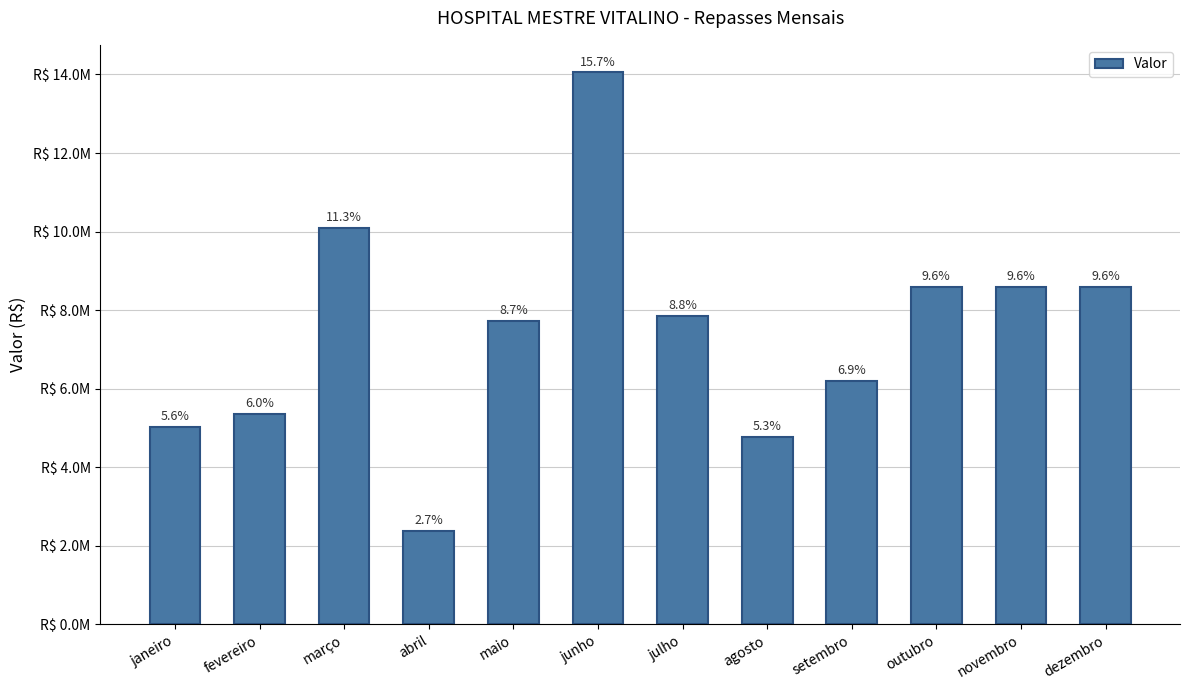

Does the chart contain any negative values?

No